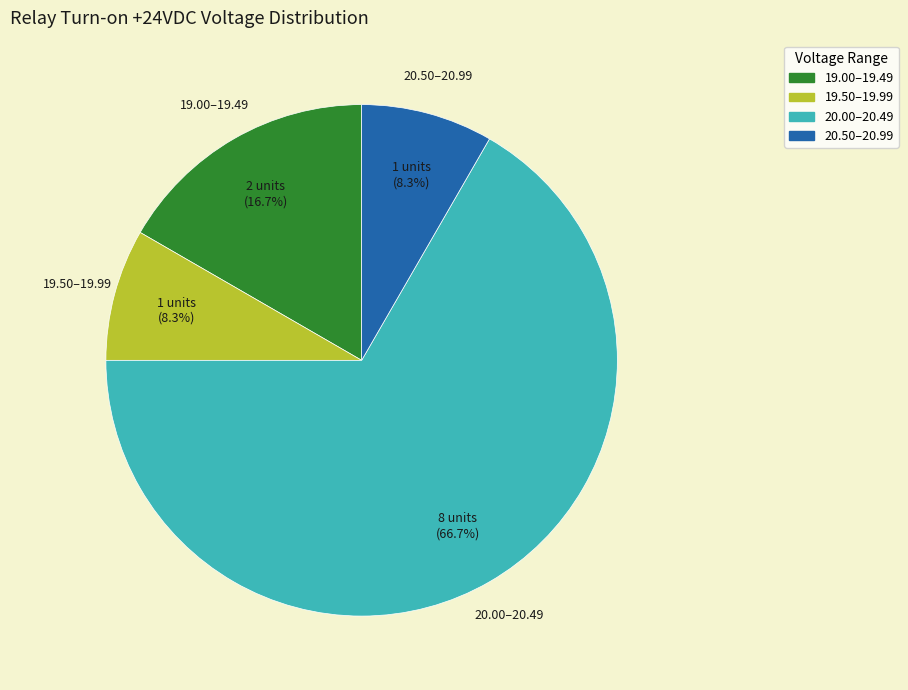

Does any single category account for the majority?

Yes